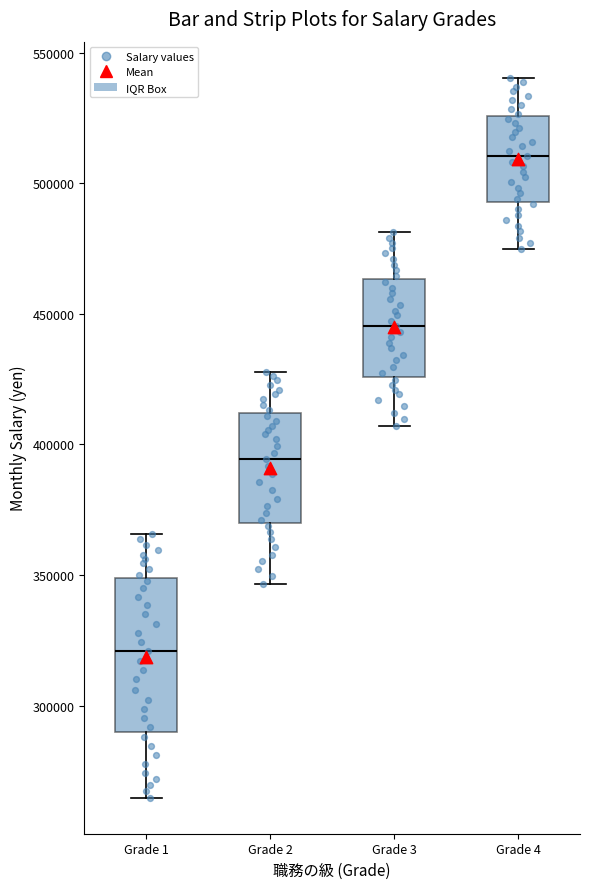

Reading left to right, read every box against the y-axis: the position of its median line, the range the box covers, and the ends of its whiskers. The values are not printed on the chart, so give them approximately, as read against the axis.

Grade 1: median 320000, box 290000 to 350000, whiskers 265000 to 365000
Grade 2: median 395000, box 370000 to 410000, whiskers 345000 to 430000
Grade 3: median 445000, box 425000 to 465000, whiskers 405000 to 480000
Grade 4: median 510000, box 495000 to 525000, whiskers 475000 to 540000